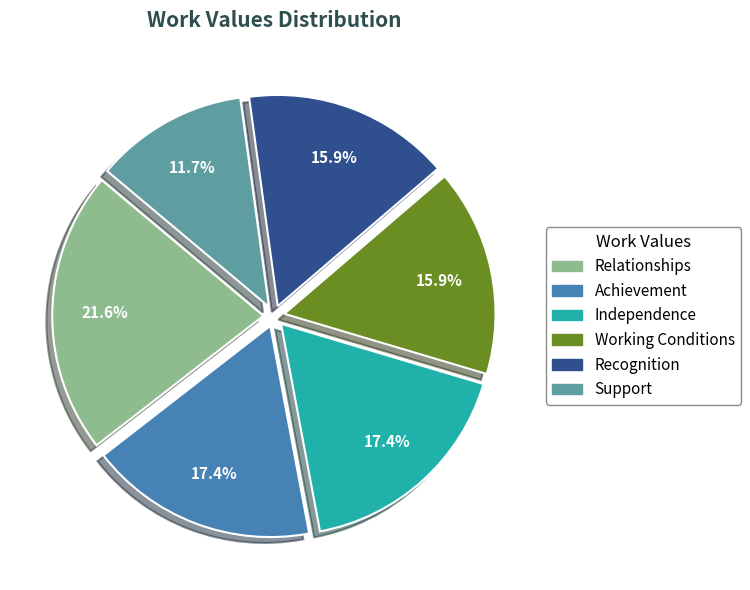

Does Support account for over 50% of the chart?

No